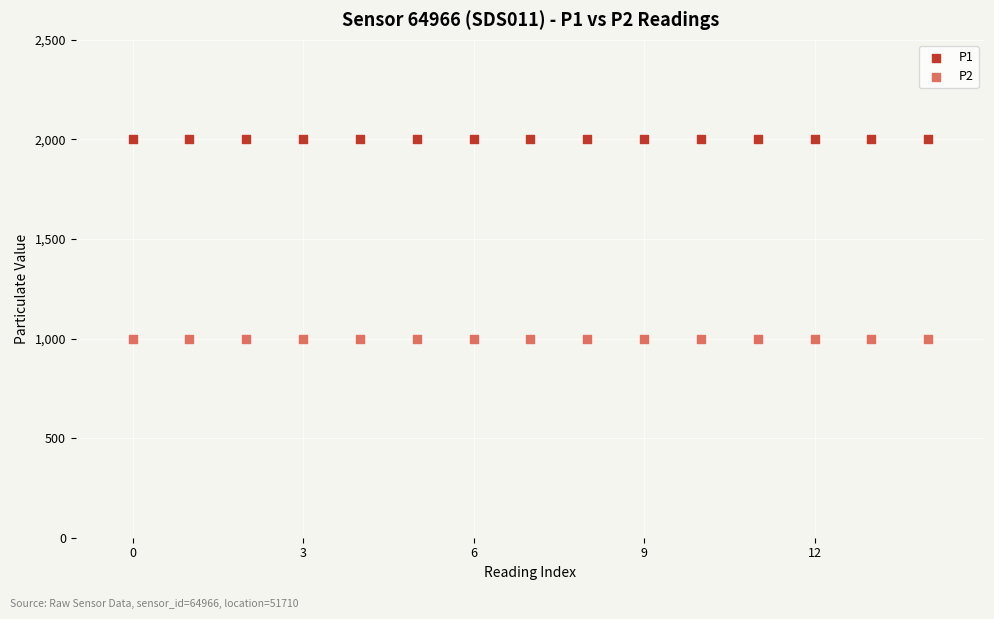

Which series reaches the maximum Y coordinate?

P1